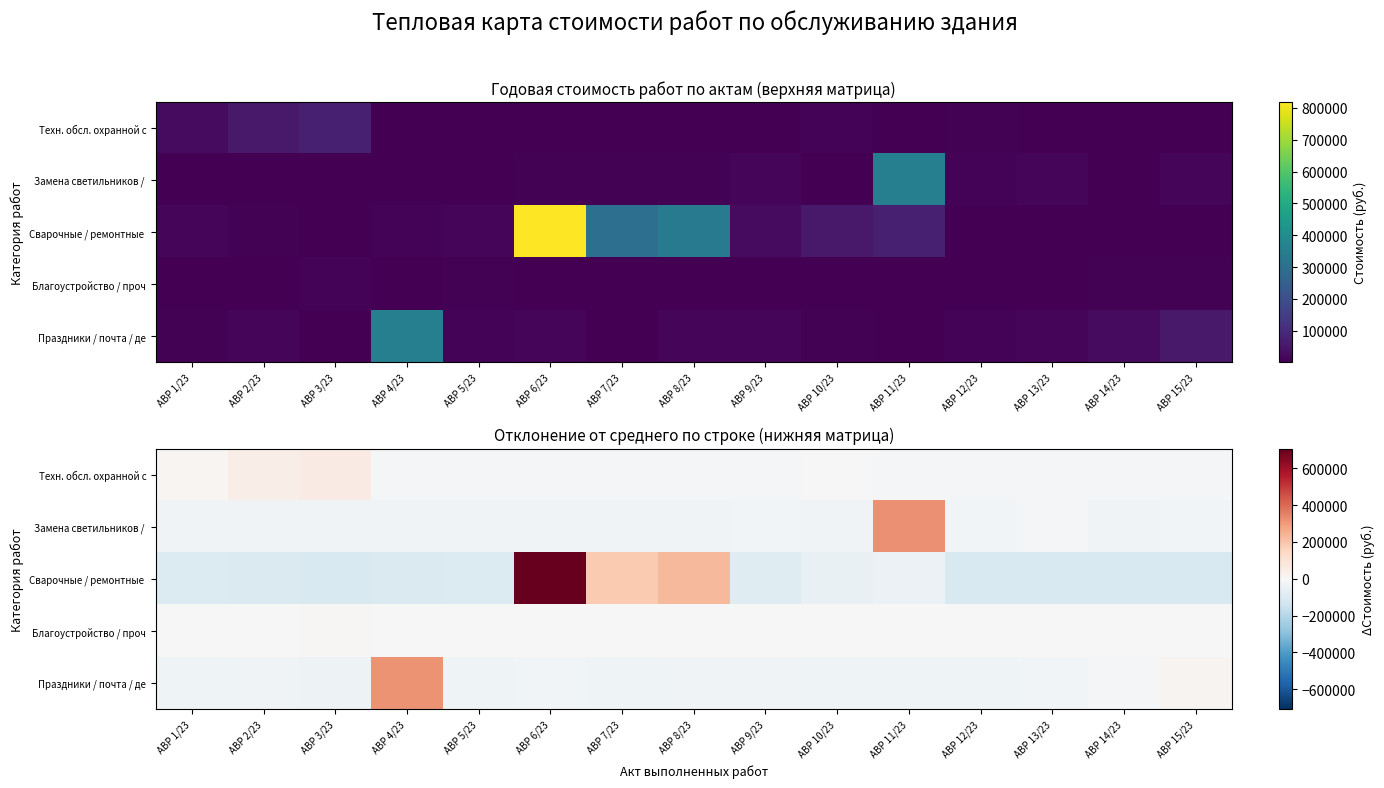

True or false: Замена светильников / has a value of -27038.1 at АВР 2/23.

True